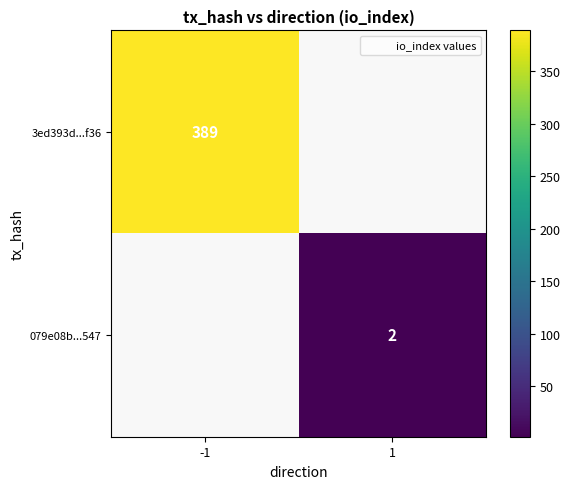

Is it true that 079e08b...547 equals 2 at 1?

True